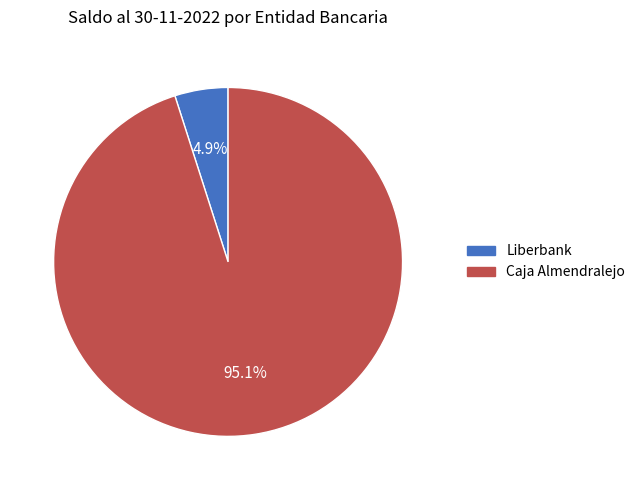

What percentage do Liberbank and Caja Almendralejo together represent?

100.0%